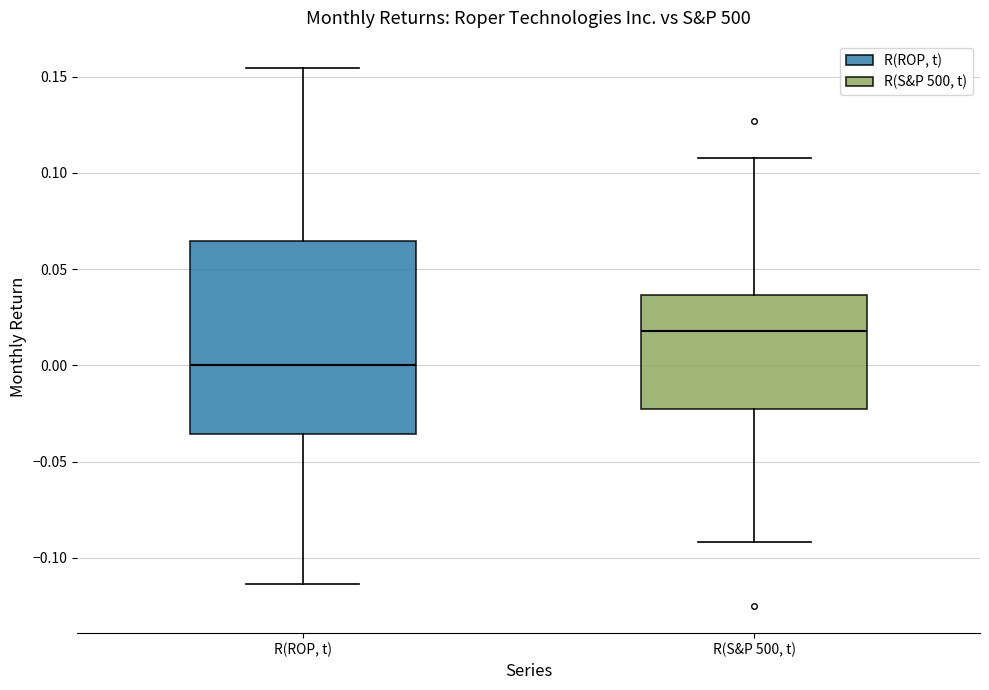

Reading left to right, transcribe this box plot: for each box, give where its median line is, the range the box spans, and where its two whiskers end, as read against the y-axis. The values are not printed on the chart, so give them approximately, as read against the axis.

R(ROP, t): median 0.000, box -0.035 to 0.065, whiskers -0.115 to 0.155
R(S&P 500, t): median 0.020, box -0.020 to 0.035, whiskers -0.090 to 0.110